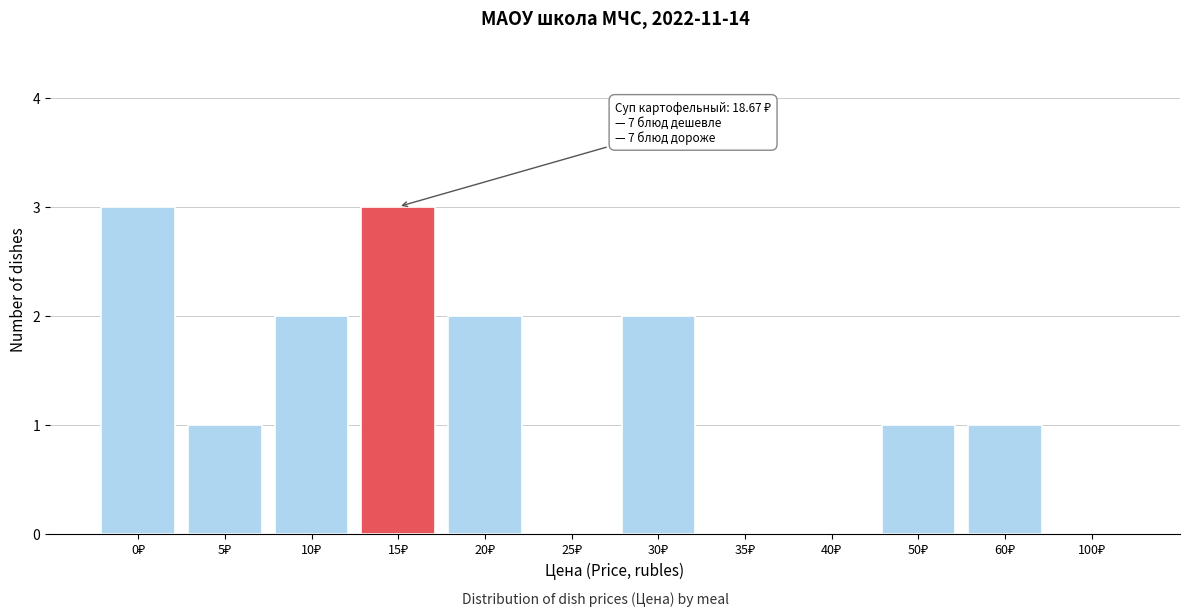

What is the sum of all values?

15